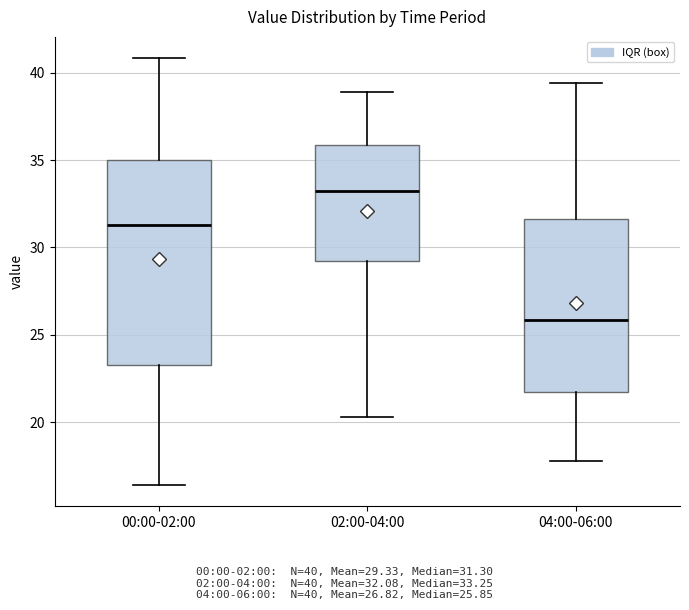

Where is the lower edge of the box for 00:00-02:00 on the y-axis? The values are not printed on the chart, so give them approximately, as read against the axis.

23.5